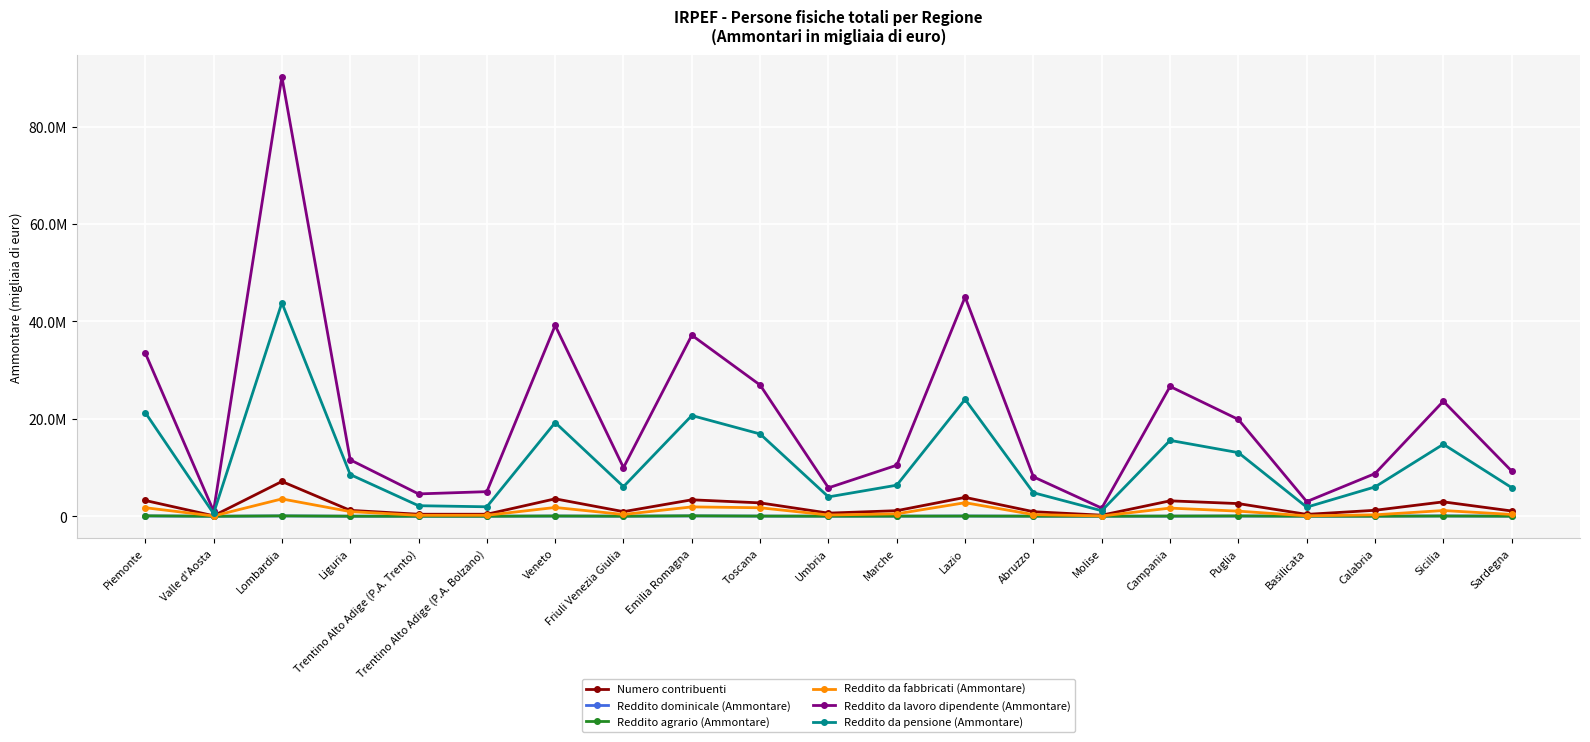

Is this an area chart (filled region under the line)?

No